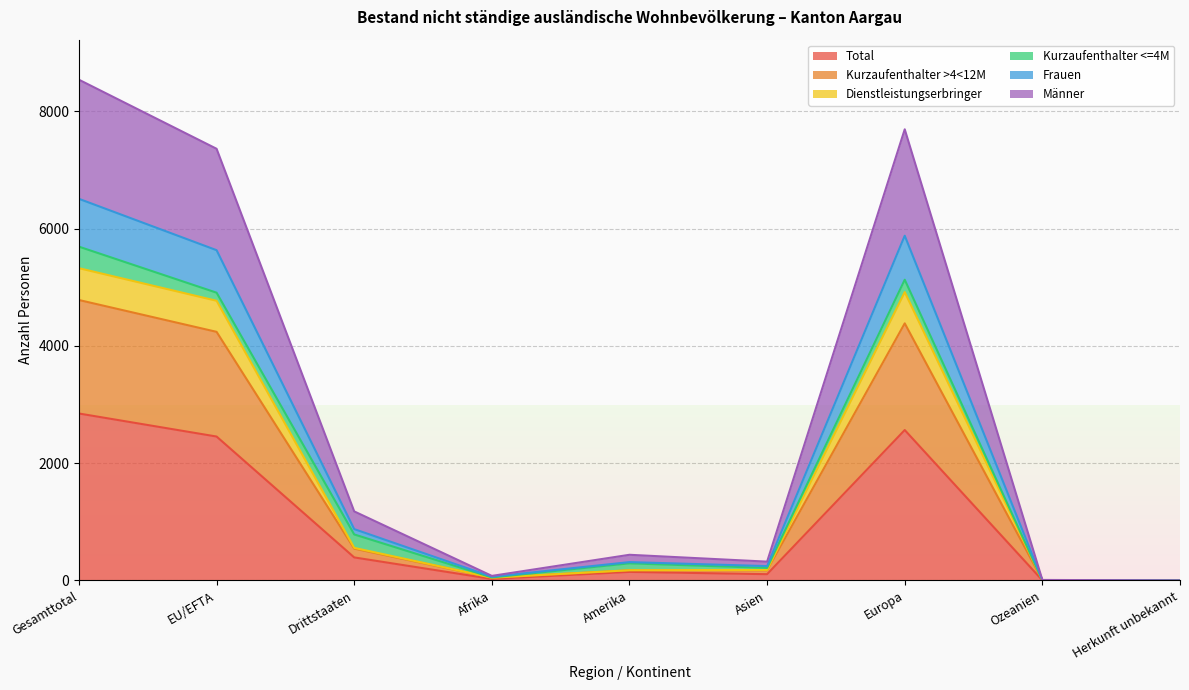

The value of Männer at Herkunft unbekannt is 0. True or false?

True